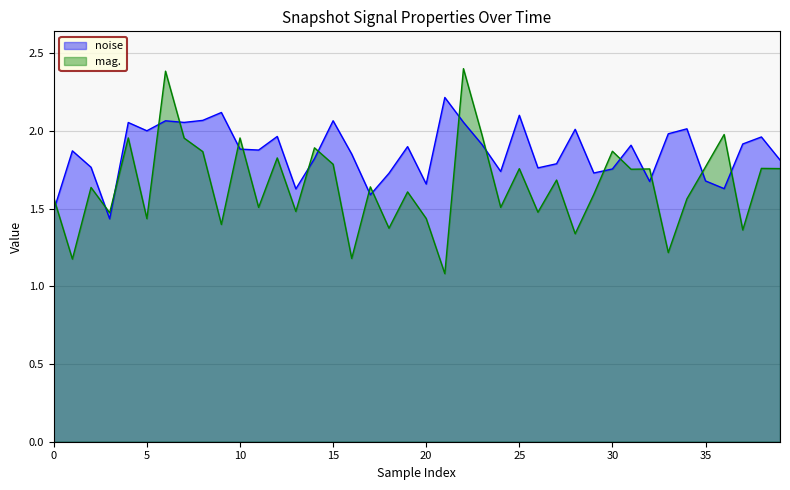

Between 24 and 38, which series saw the biggest shift?

mag.